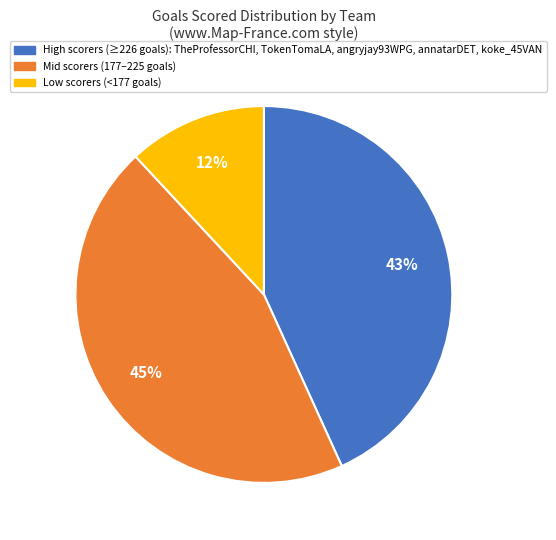

Is there a majority slice in this chart?

No